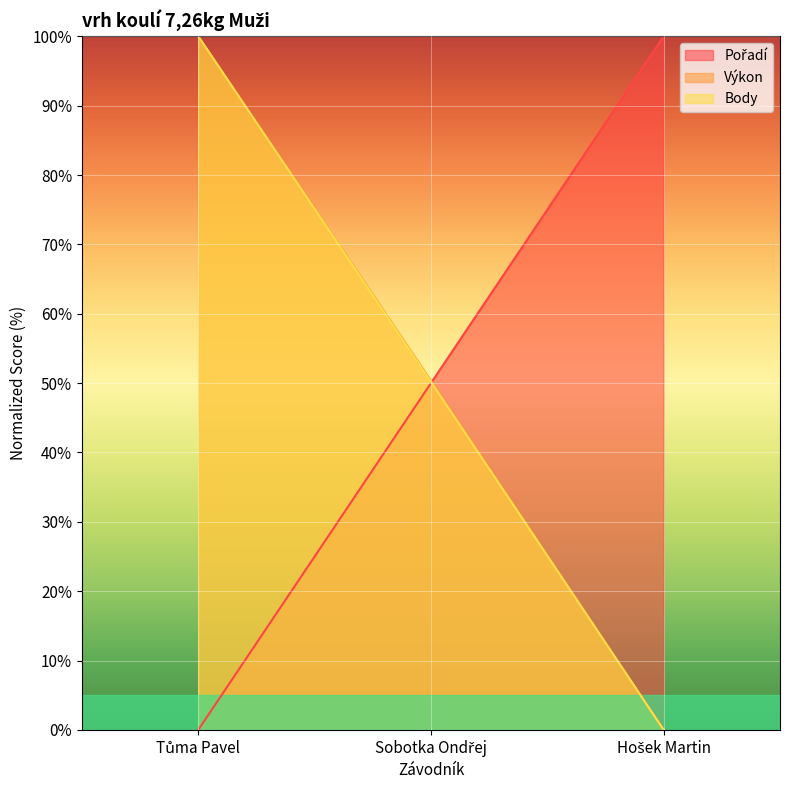

Does the chart display data point markers on the line(s)?

No